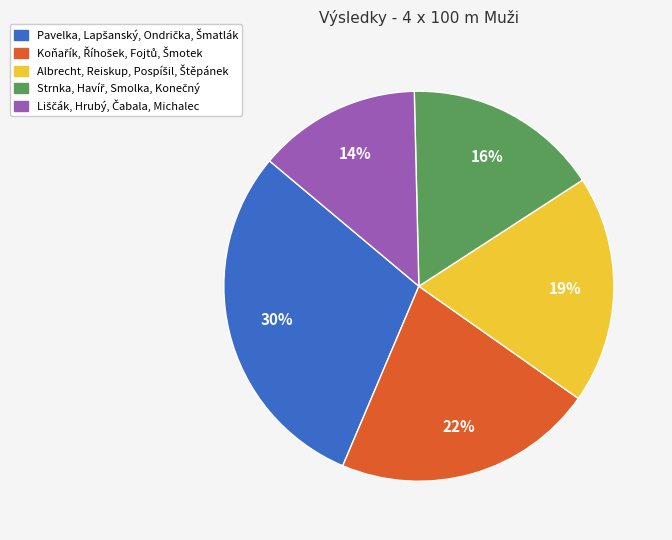

How many segments does this pie chart have?

5